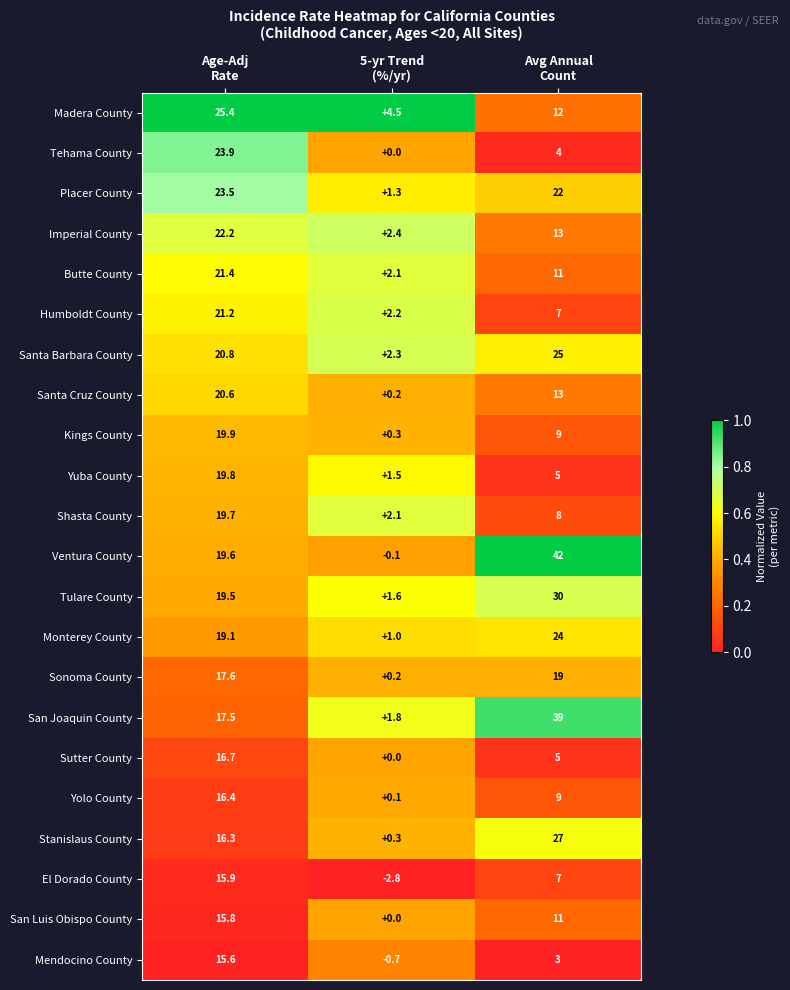

Which series has the largest total across all categories?

Ventura County